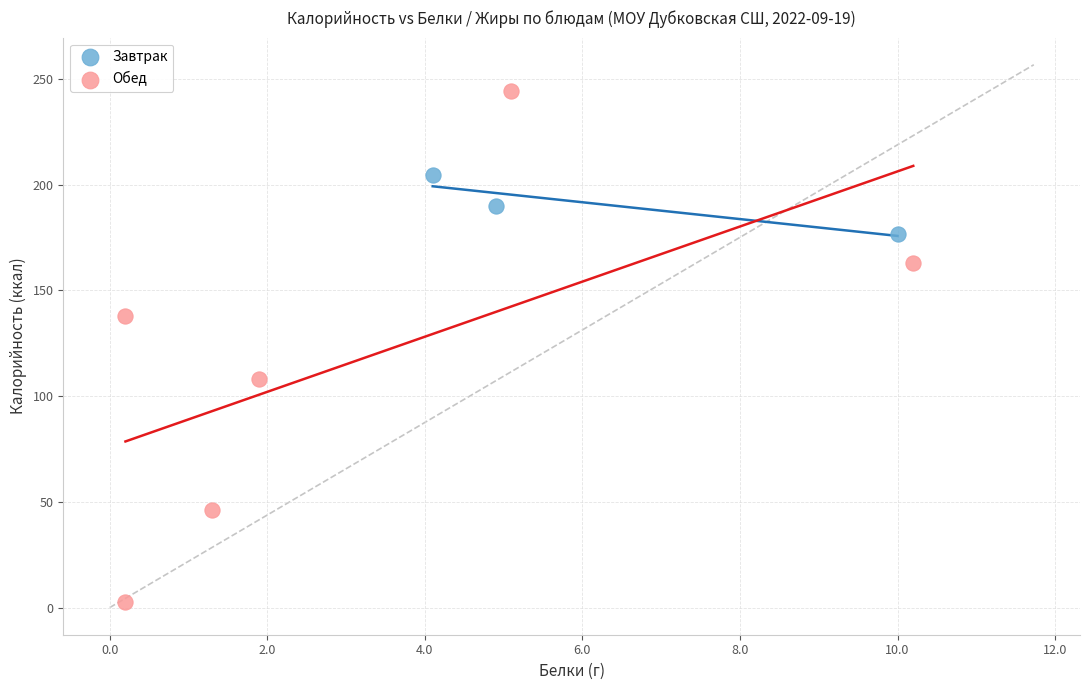

Which series has the largest Y range (max minus min)?

Обед